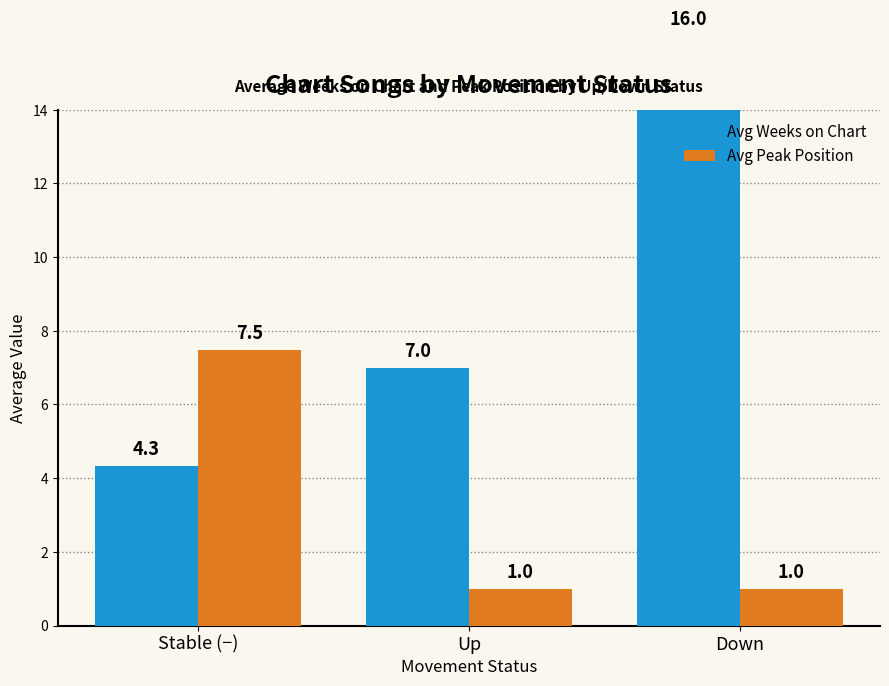

How many series are shown in this chart?

2